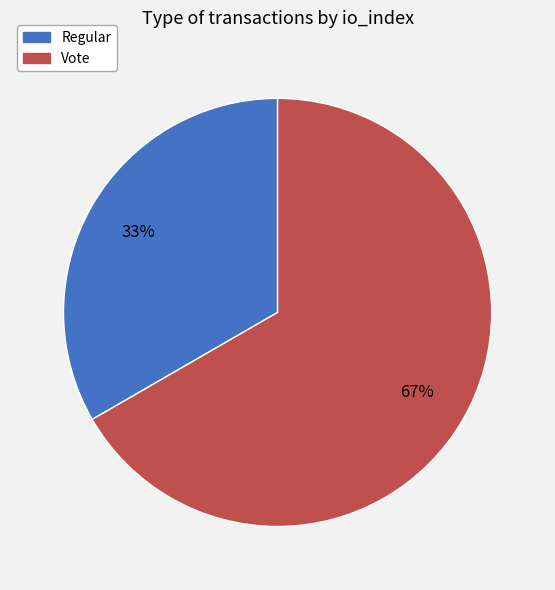

Rank the categories by value from highest to lowest.

Vote, Regular